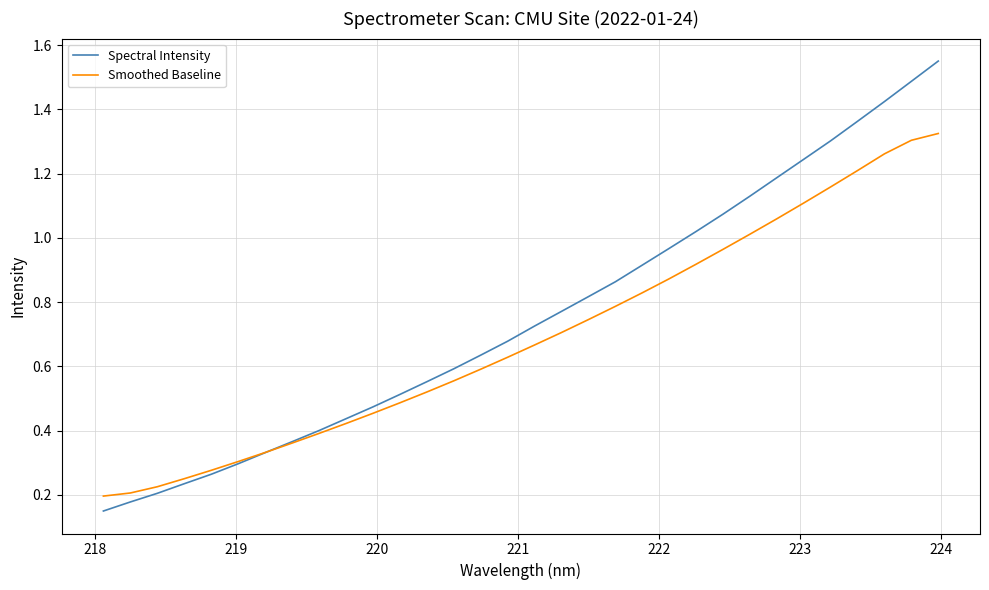

What is the sum of all Smoothed Baseline values?

22.1